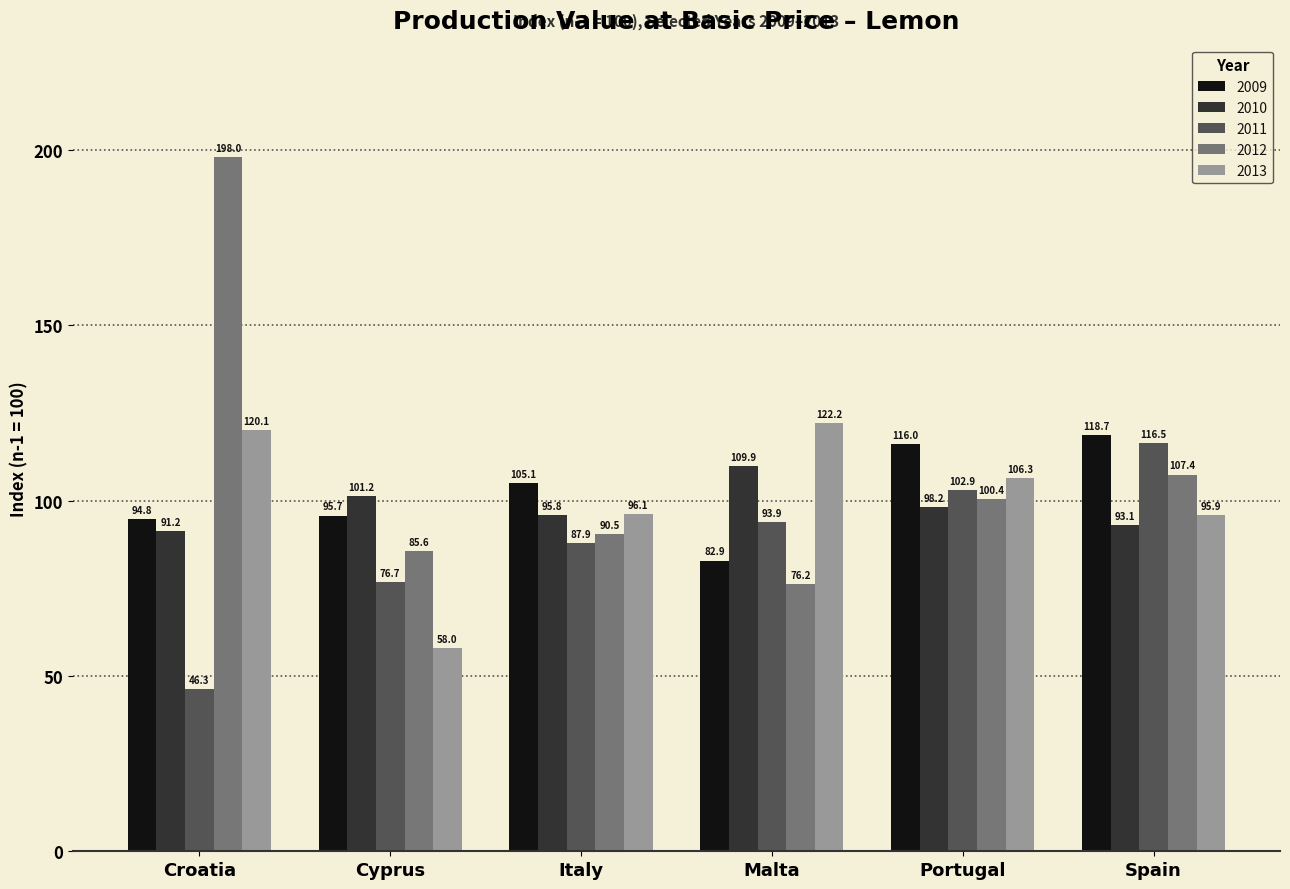

Between Croatia and Portugal, which series saw the biggest shift?

2012